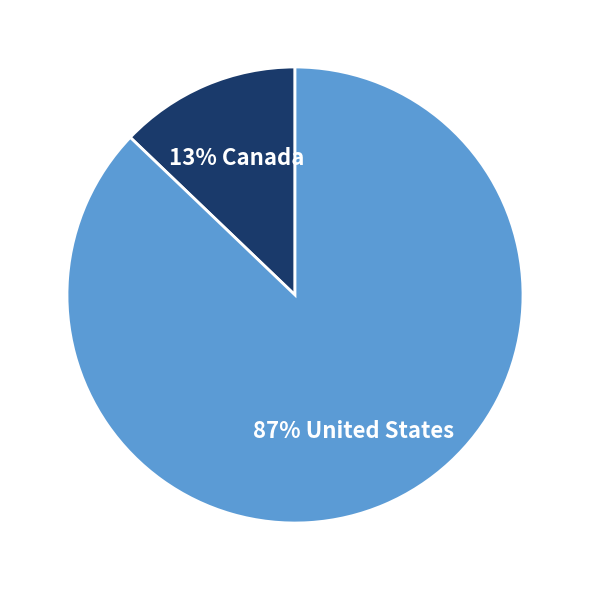

Is there any slice that represents more than half of the pie?

Yes